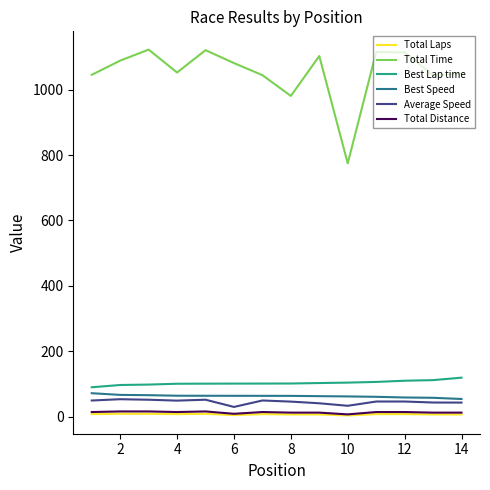

True or false: Total Time and Best Speed intersect in this chart.

False